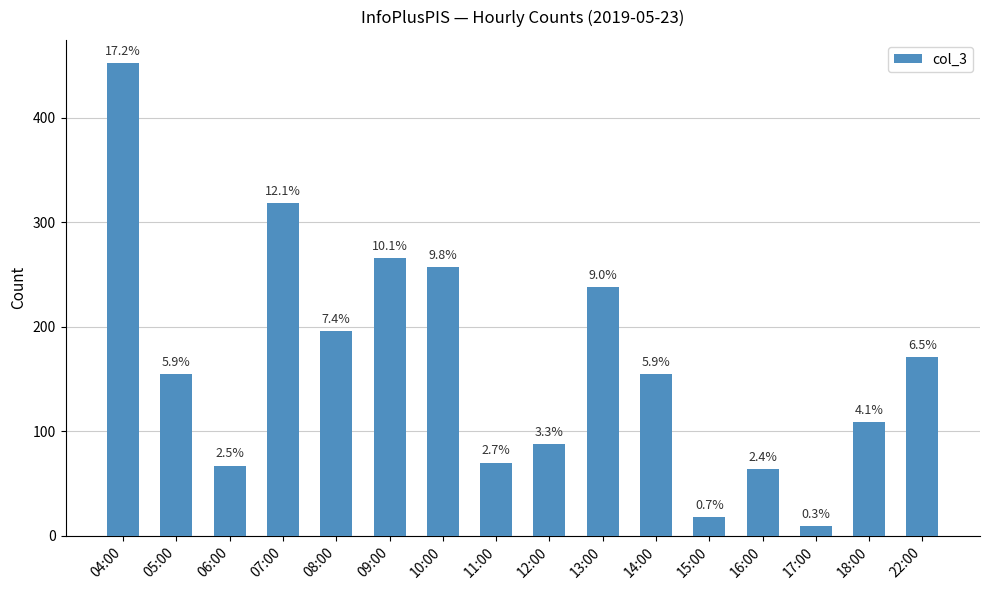

Is it true that the value at 22:00 is 255?

False